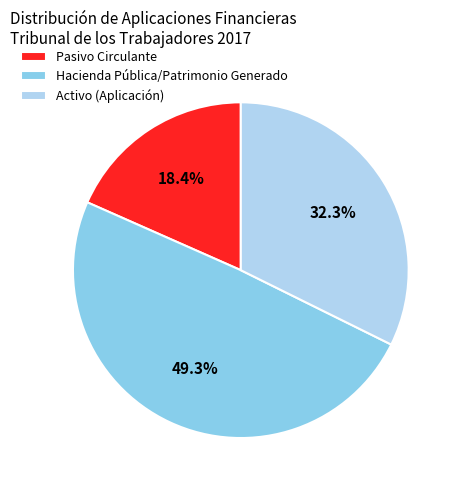

Which has a higher value, Hacienda Pública/Patrimonio Generado or Activo (Aplicación)?

Hacienda Pública/Patrimonio Generado